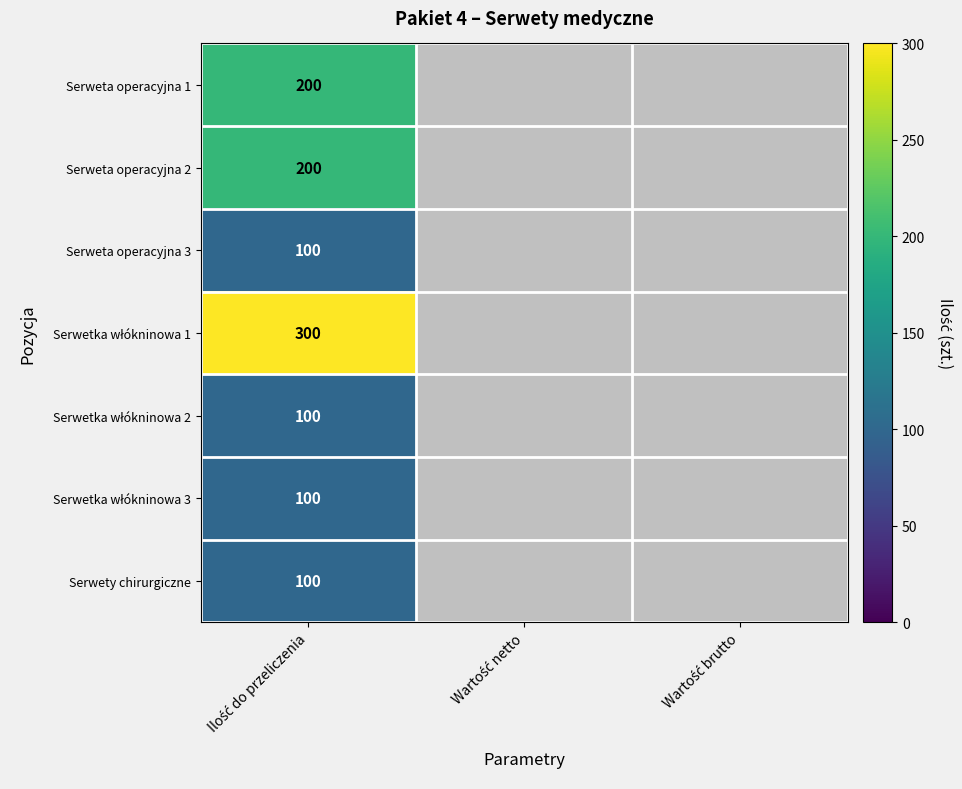

What is the highest value of the Serweta operacyjna 1 series?

200.0